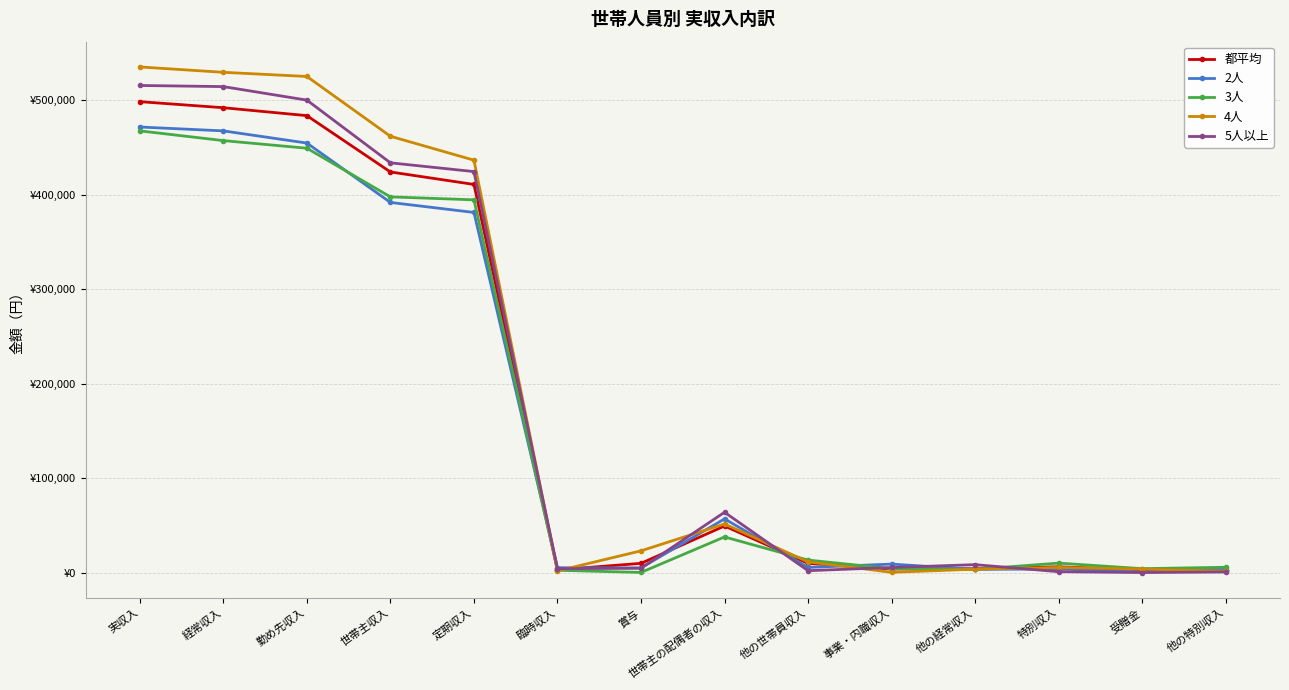

What is the label of the 3rd point from the left?

勤め先収入